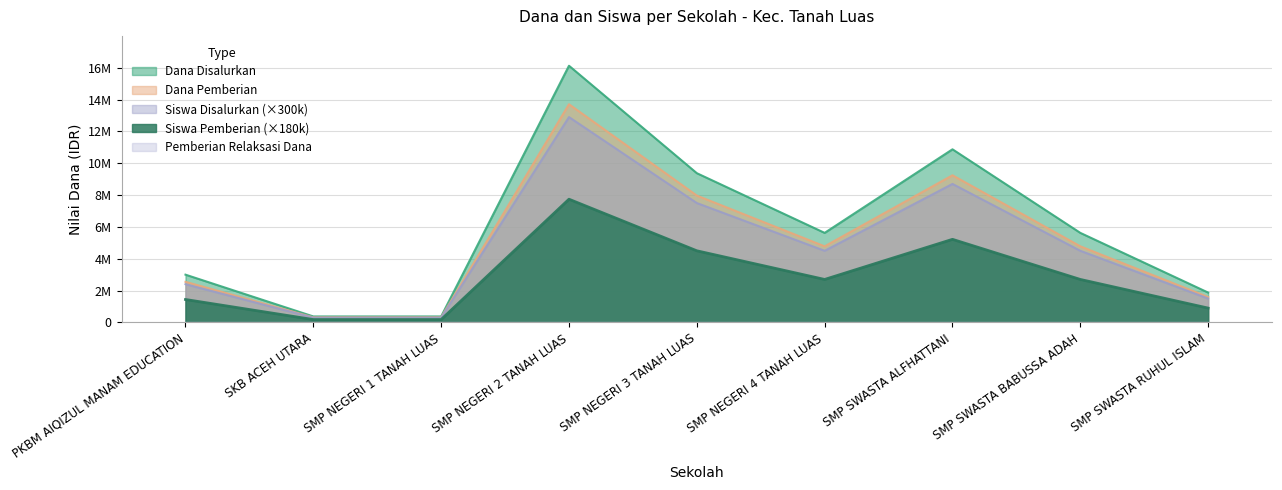

What is the greatest value displayed?

16125000